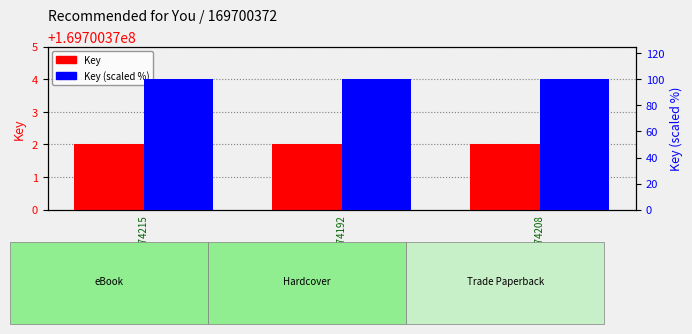

The value of Key (scaled %) at 9781534474208 is 171. True or false?

False